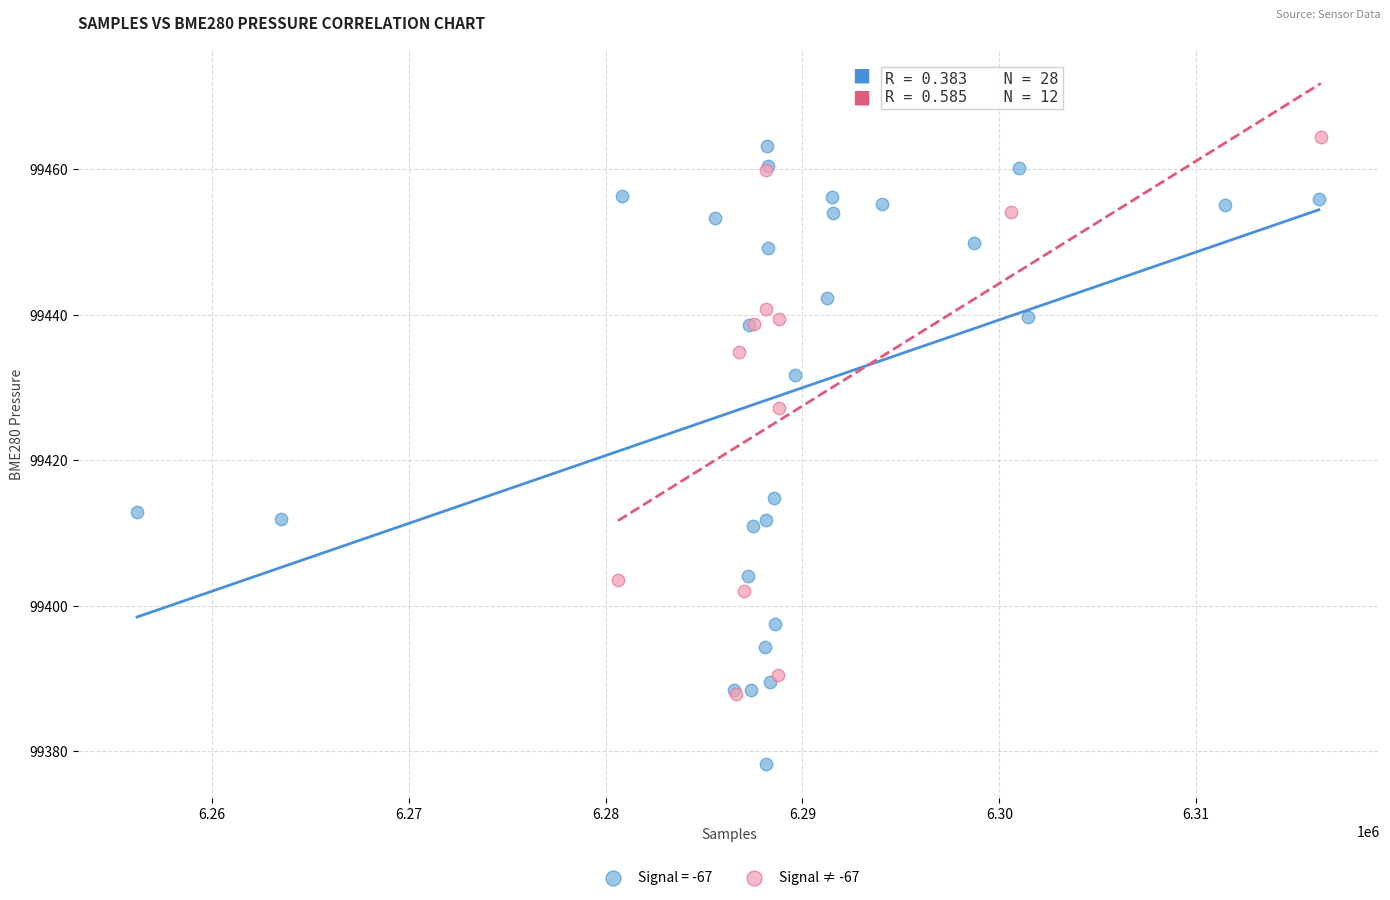

Which series contains the lowest Y value?

Signal = -67